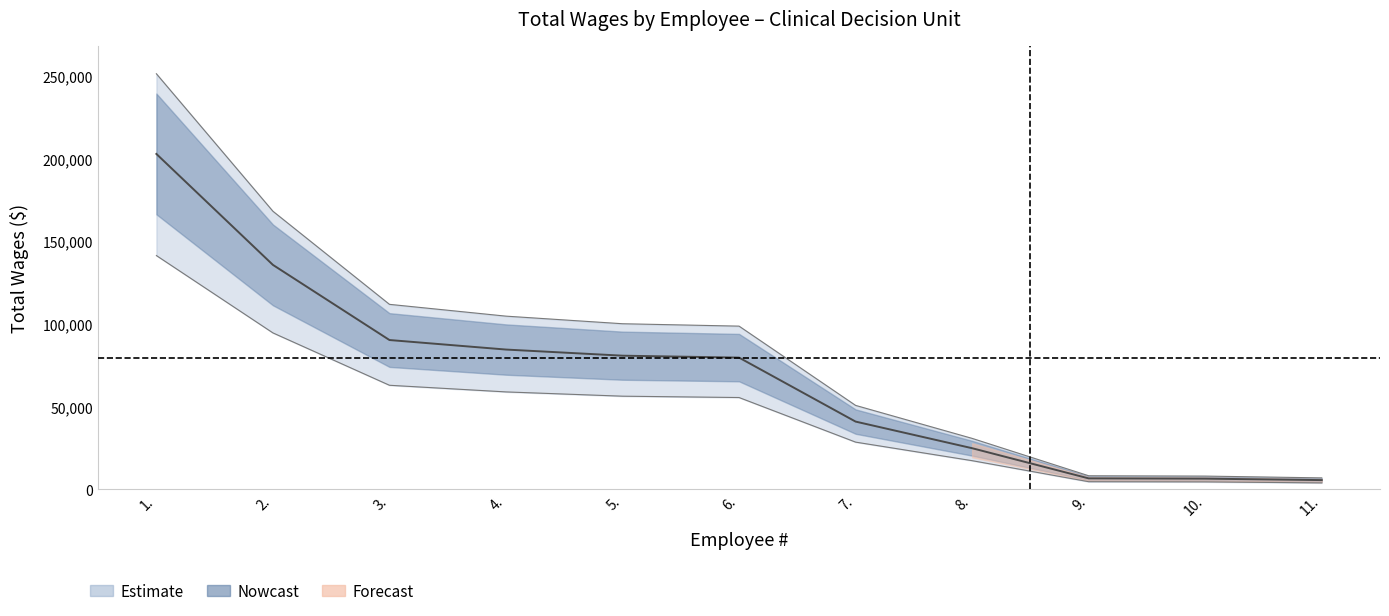

Which has a higher value, 10. or 5.?

5.